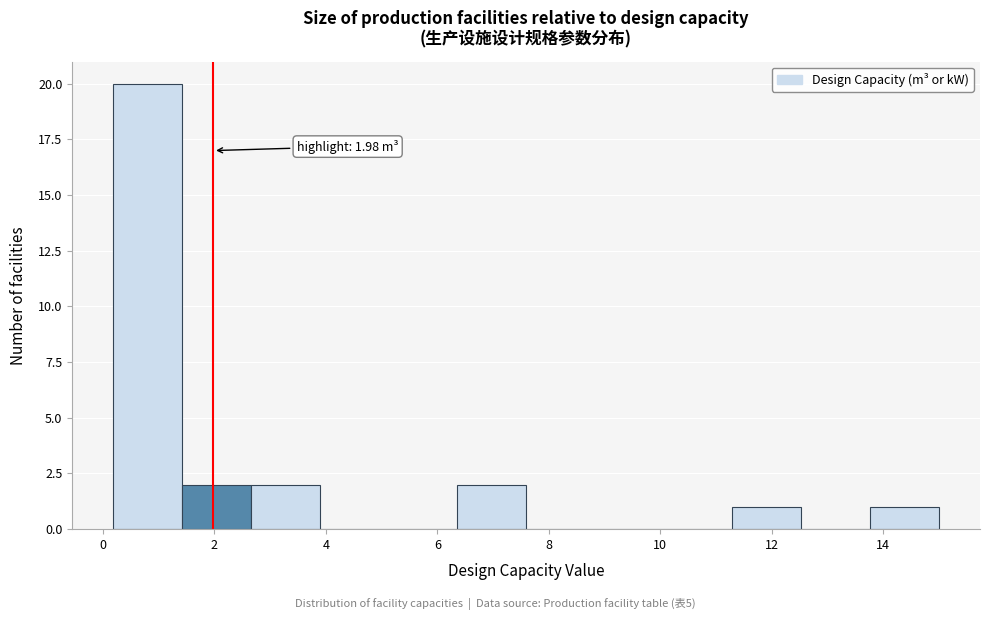

Over which range of the x-axis is the bar tallest?

0.2 to 1.4